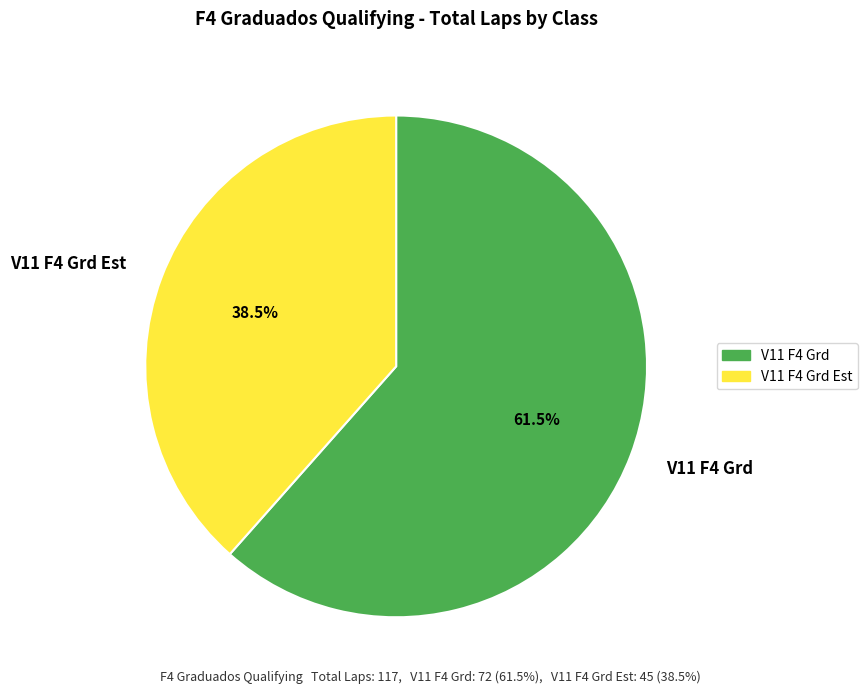

Count the number of slices in the pie.

2